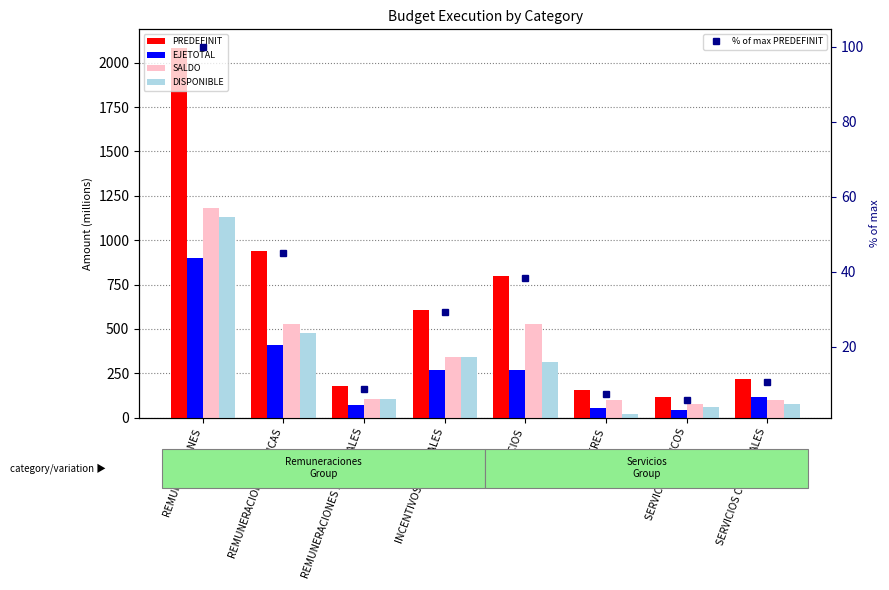

What is the smallest value displayed?

5.7